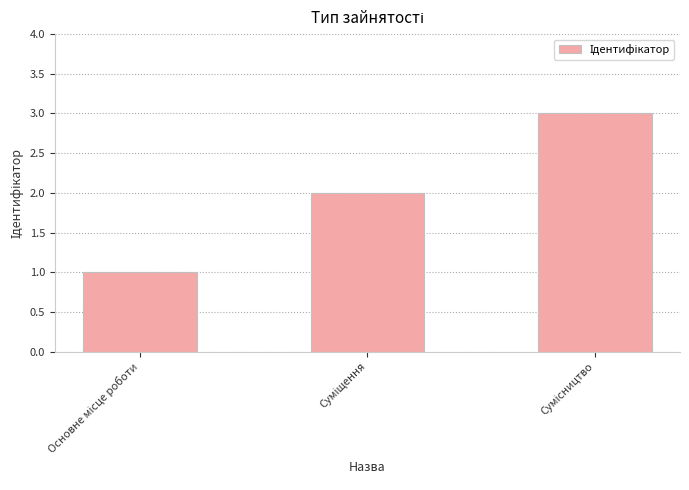

What is the maximum value shown in the chart?

3